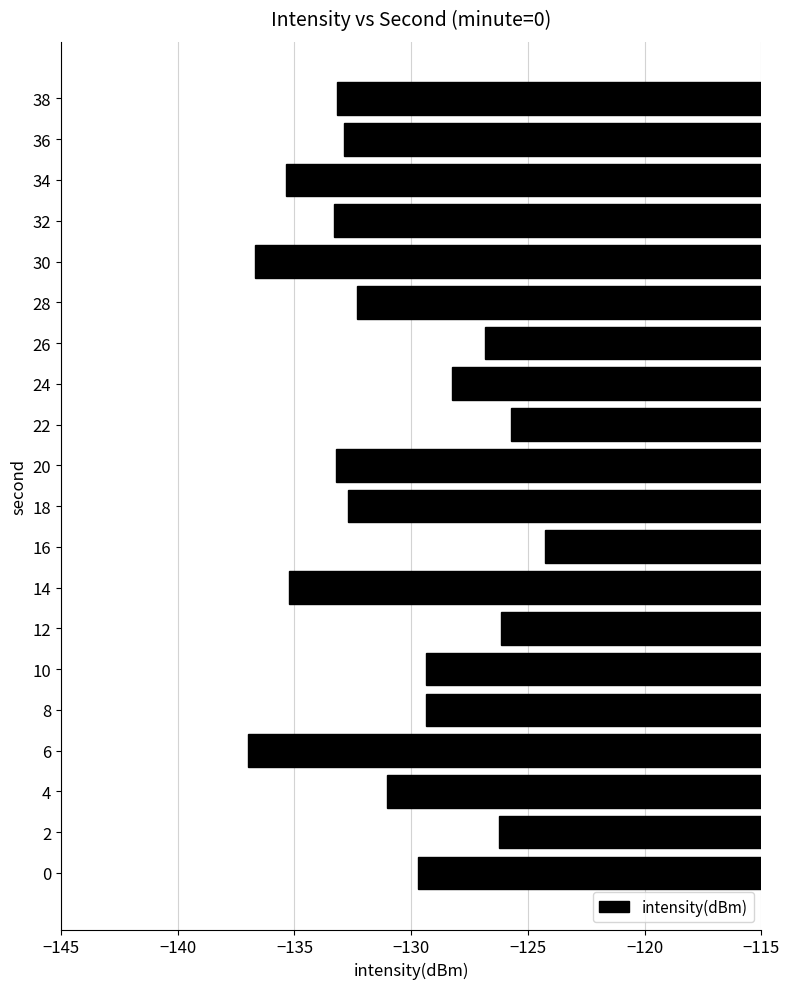

What is the smallest value displayed?

-137.0